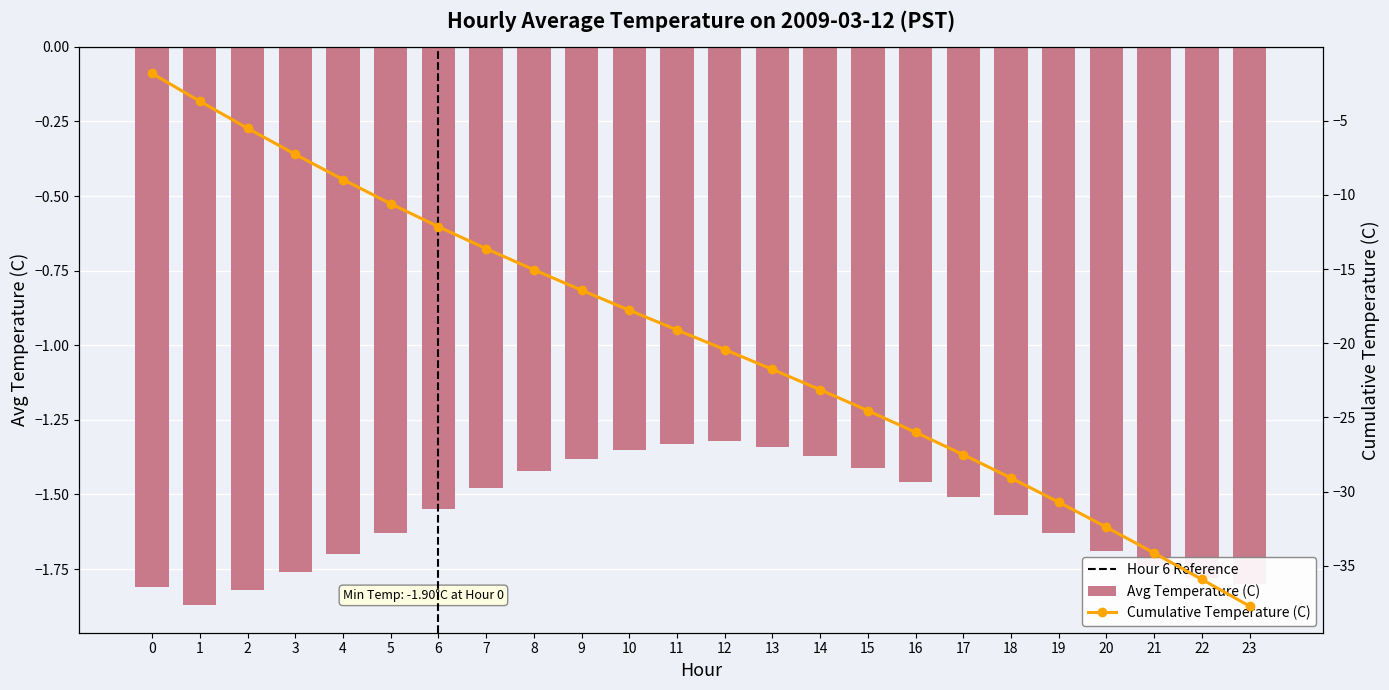

How many data points does each series have?

24